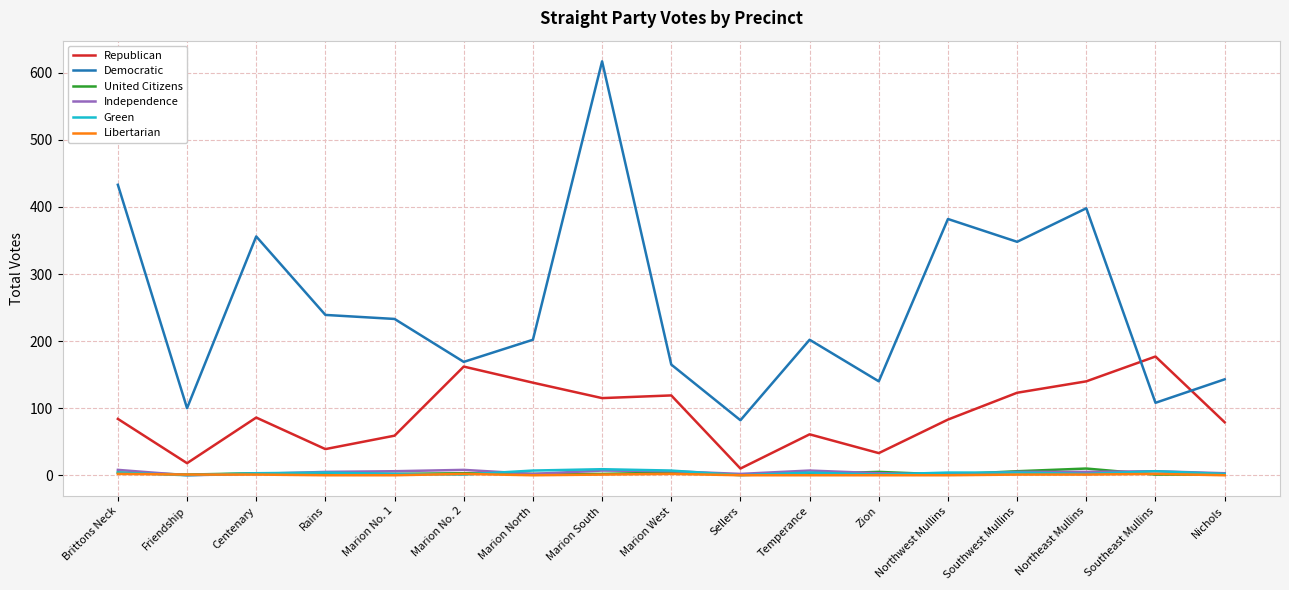

Between Marion South and Marion West, which series saw the biggest shift?

Democratic